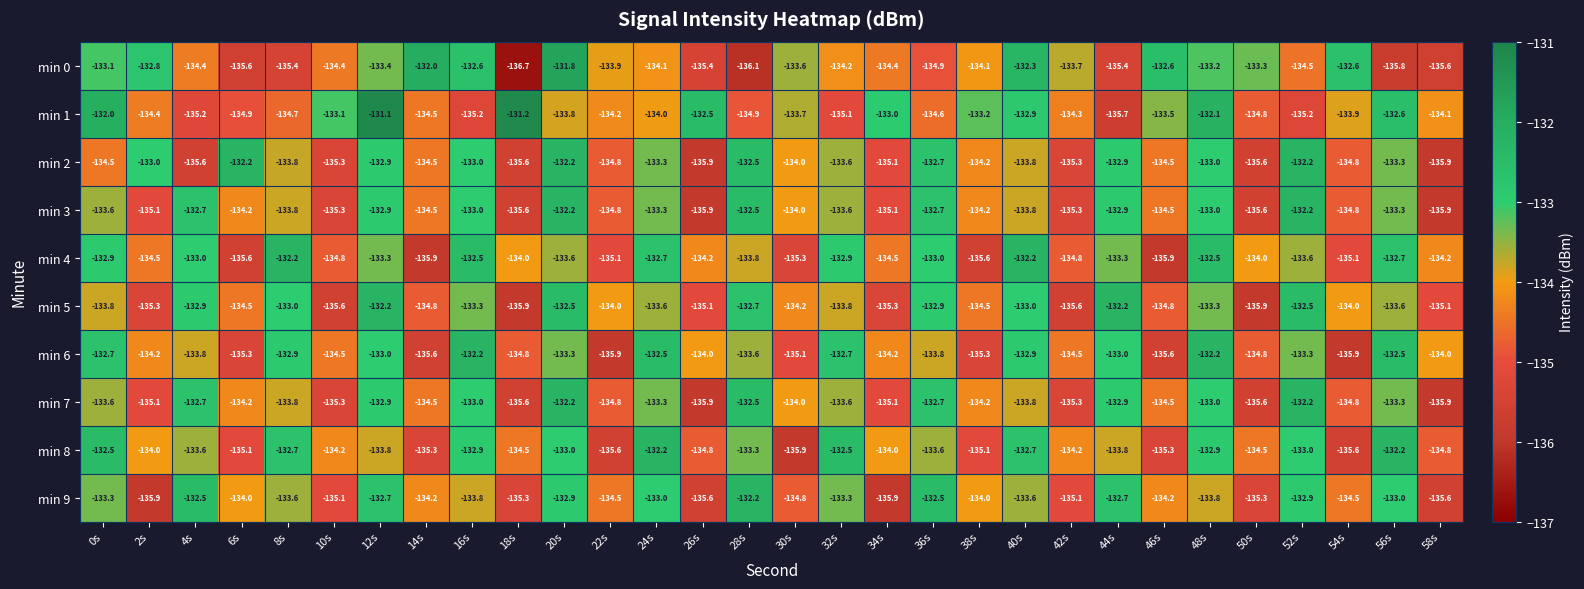

The value of min 2 at 56s is -133.3. True or false?

True